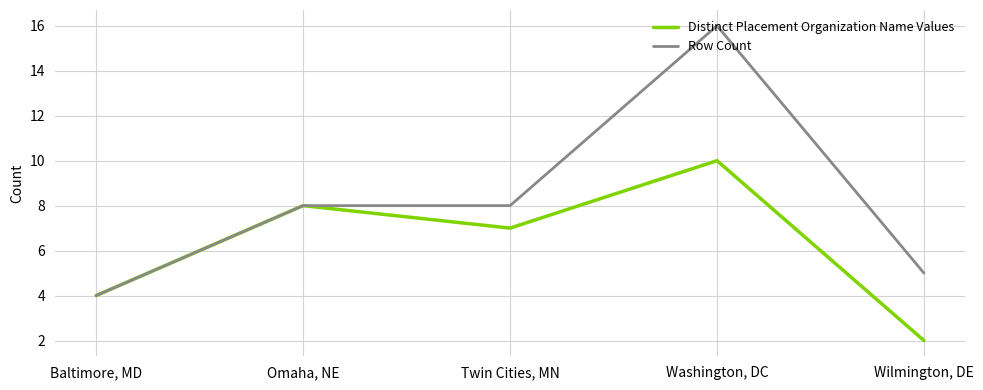

Is this an area chart (filled region under the line)?

No